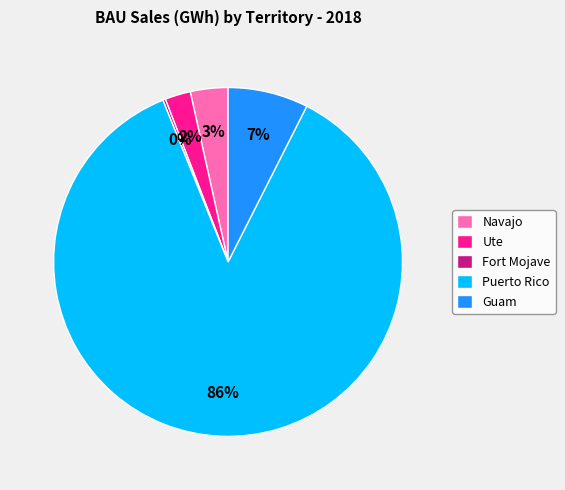

Is it true that Guam is 16% of the pie?

False